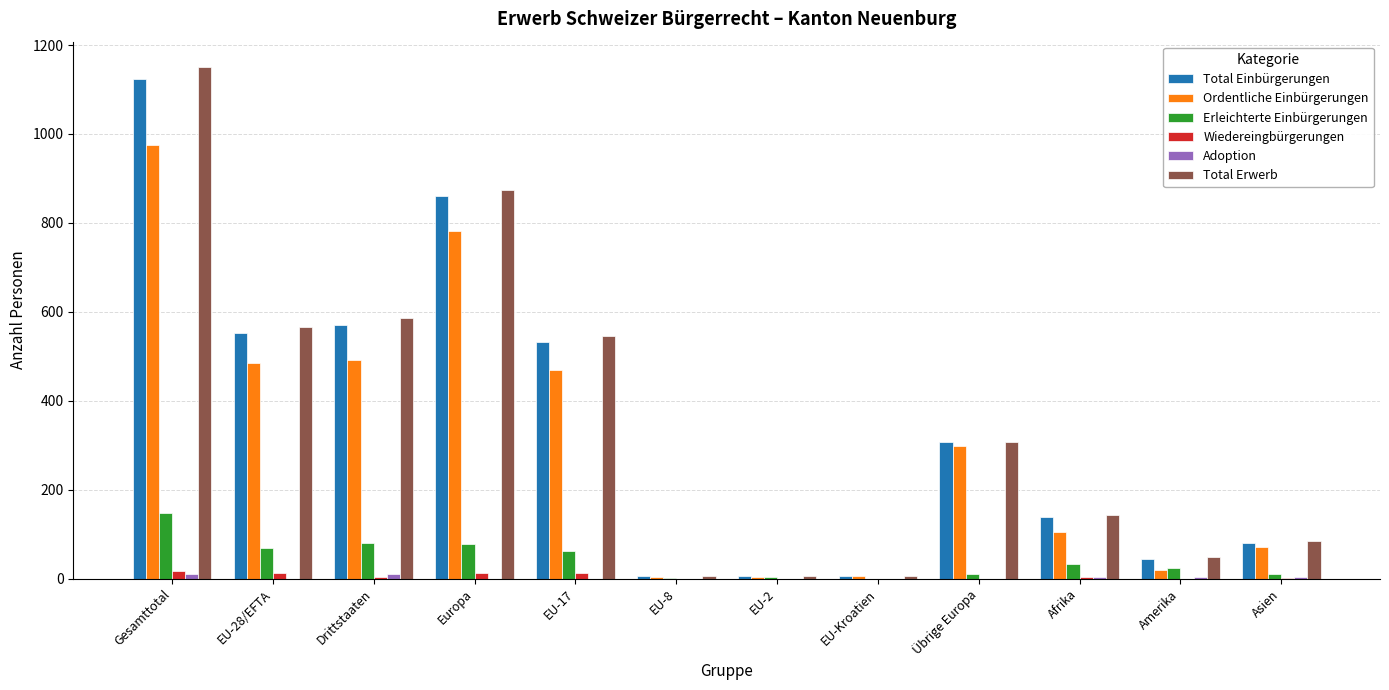

How many distinct data groups are displayed?

6